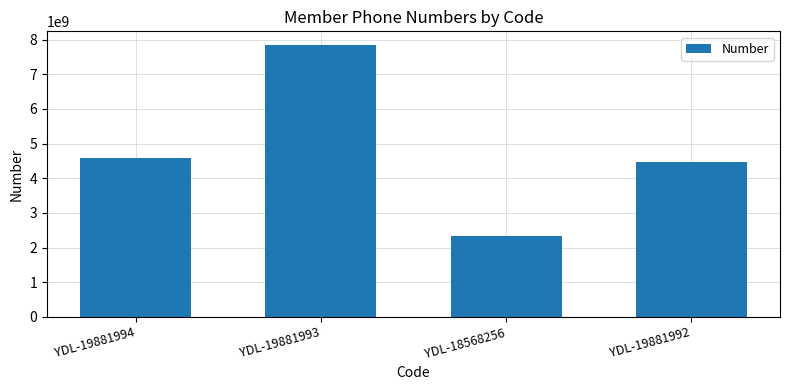

Which has a higher value, YDL-19881993 or YDL-18568256?

YDL-19881993